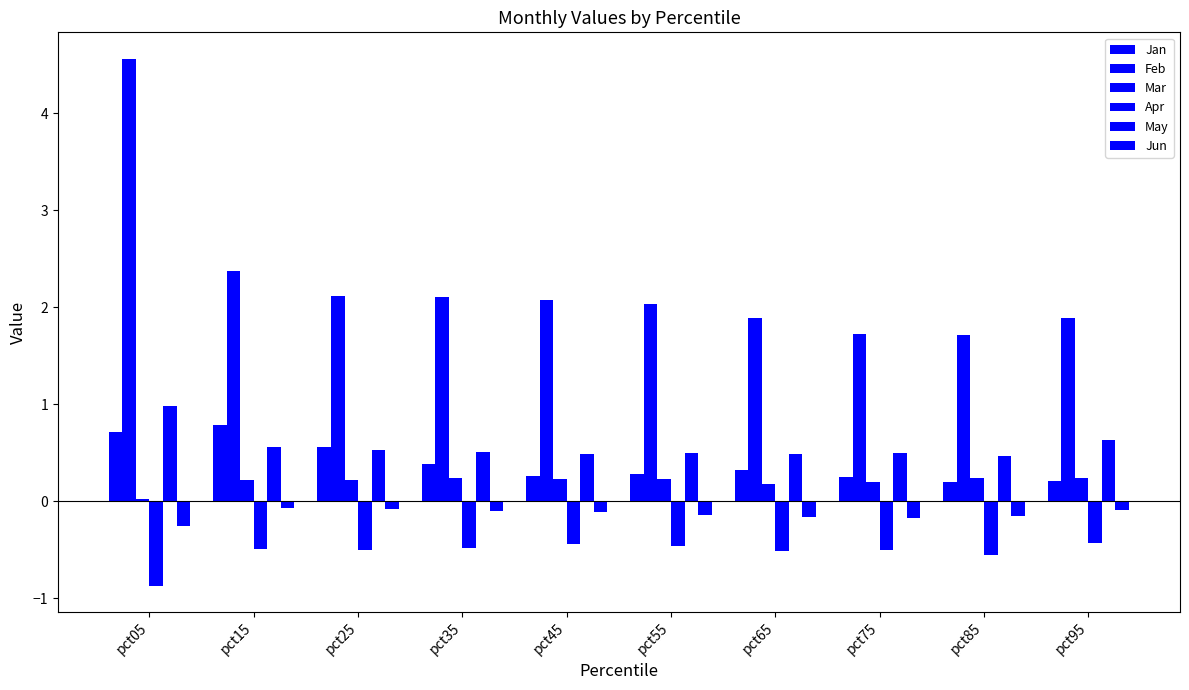

What is the maximum value shown in the chart?

4.6